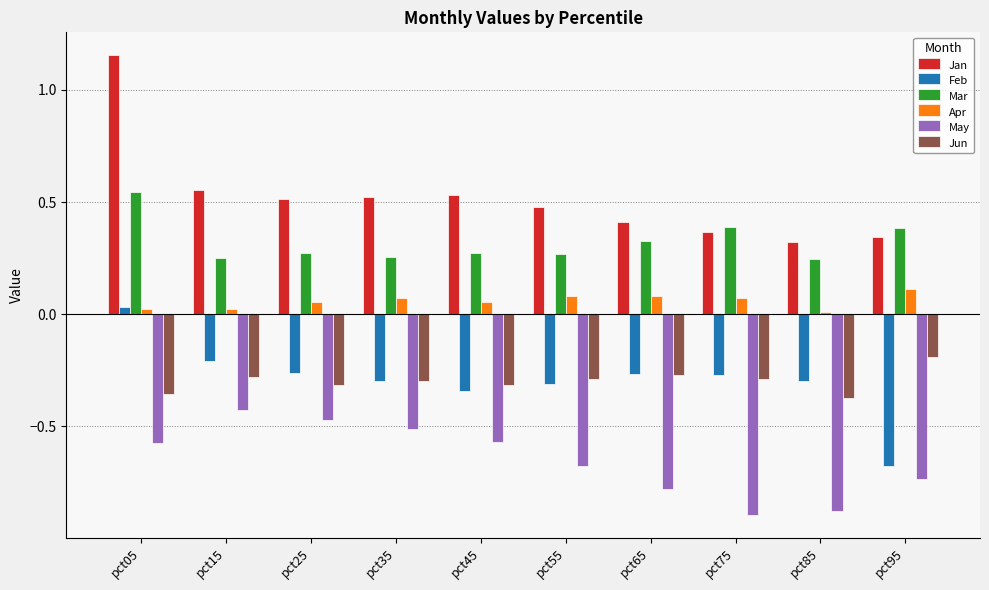

What is the smallest value displayed?

-0.9